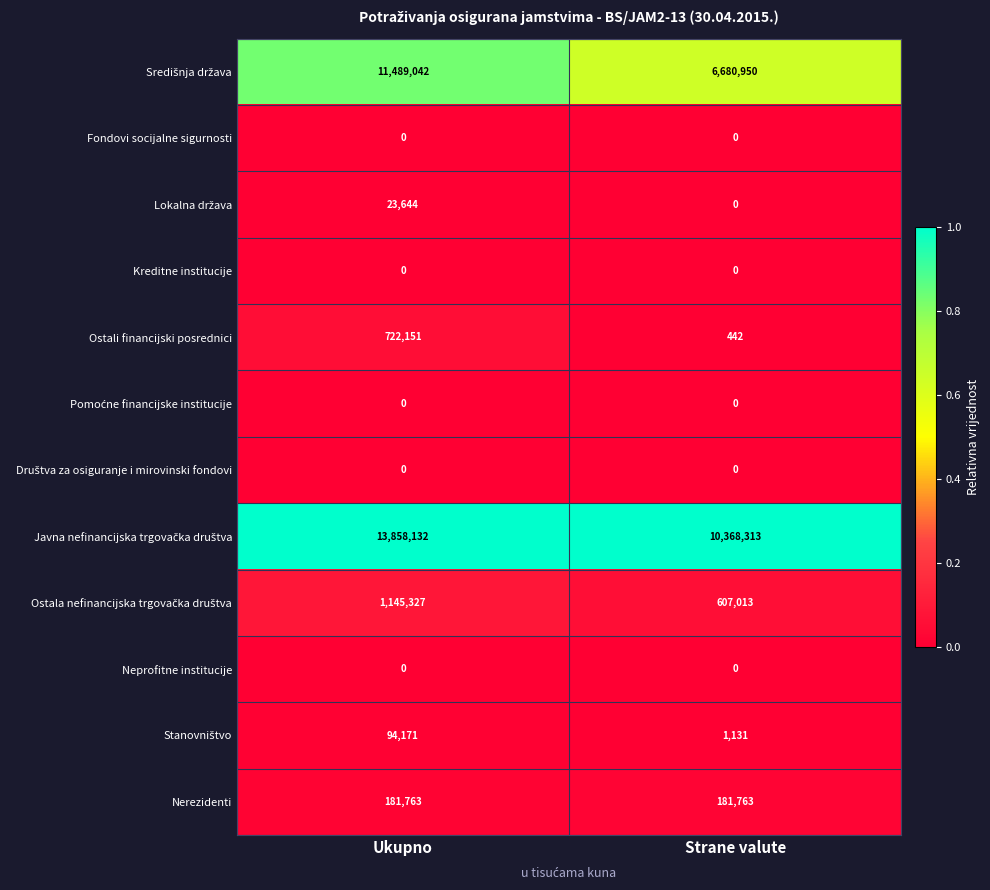

What is the total value across all series at Ukupno?

27514230